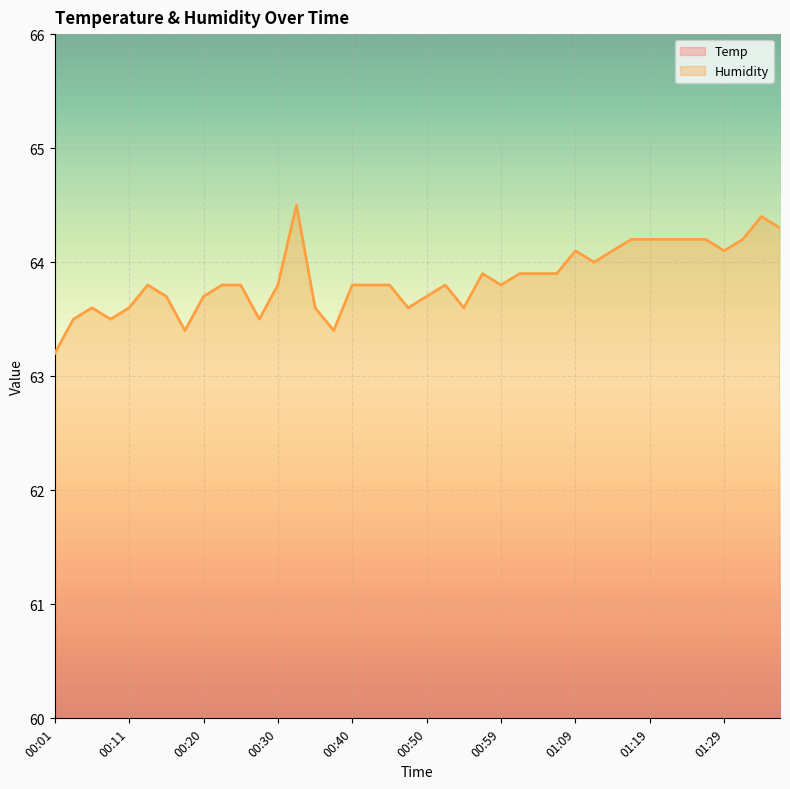

How many lines are shown in the chart?

2